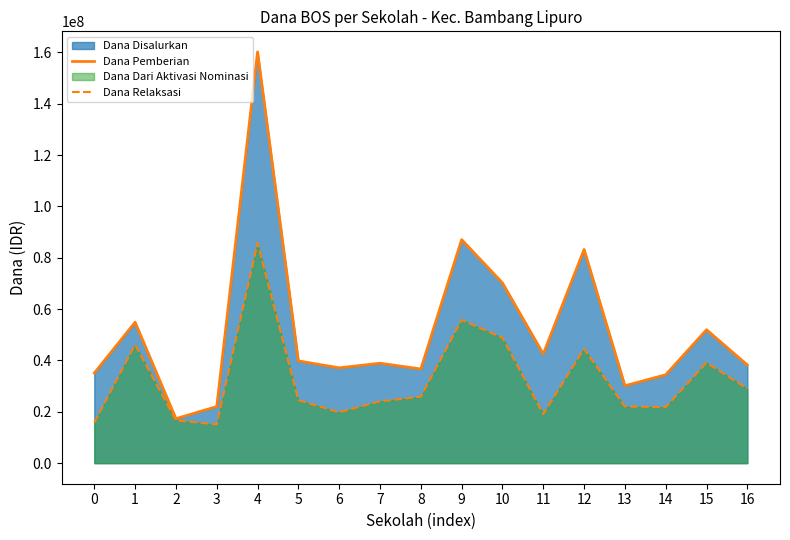

What is the total value across all series at 5?

64350000